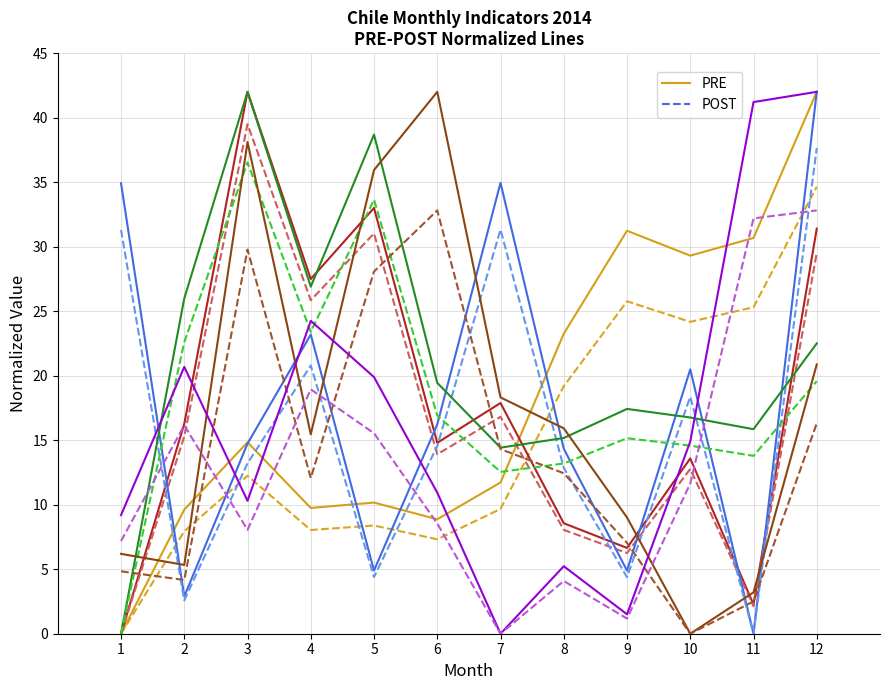

At which category is the sum across all series the highest?

12